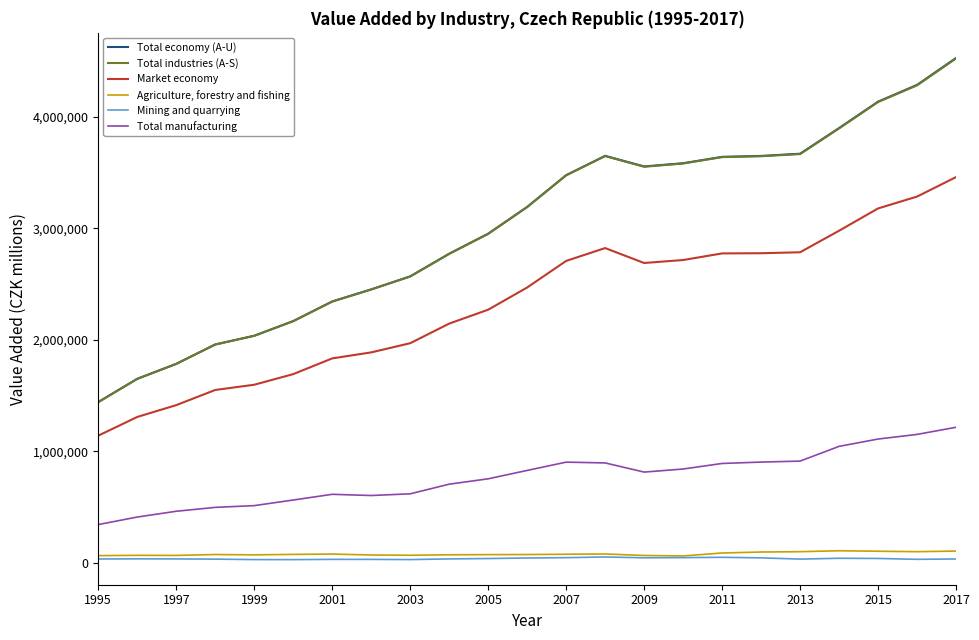

Rank the series by their maximum value, from lowest to highest.

Mining and quarrying, Agriculture, forestry and fishing, Total manufacturing, Market economy, Total industries (A-S), Total economy (A-U)